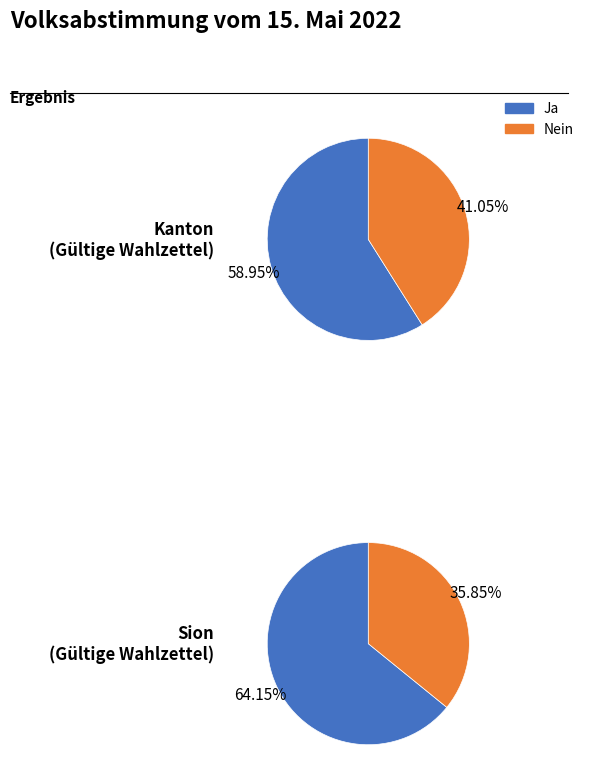

Is there a majority slice in this chart?

Yes